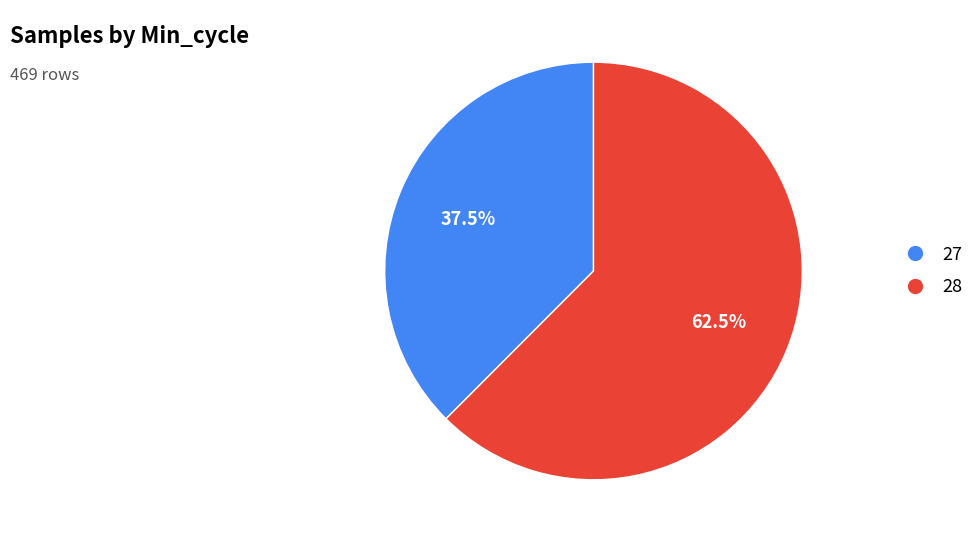

Is there a majority slice in this chart?

Yes